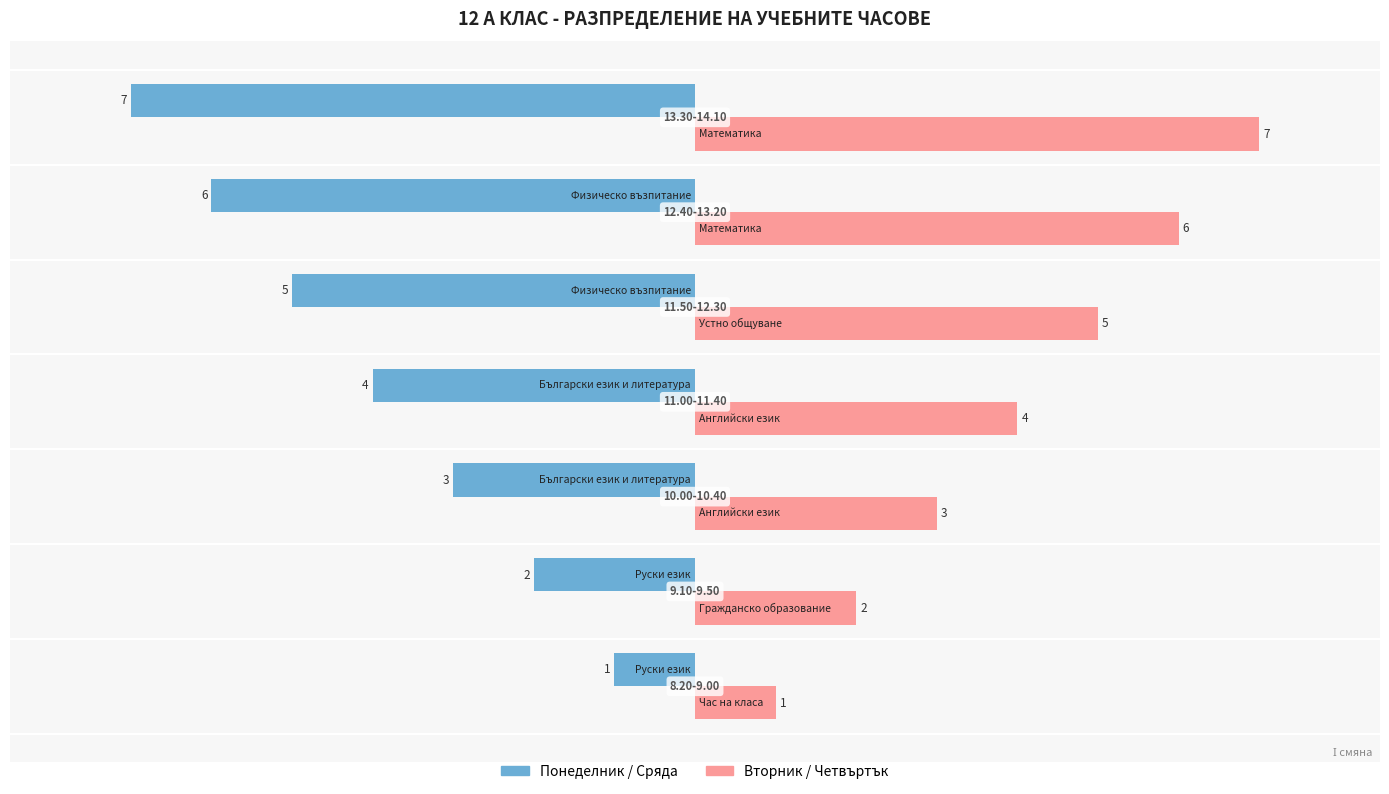

What is the difference between the maximum and minimum values in the Понеделник / Сряда series?

6